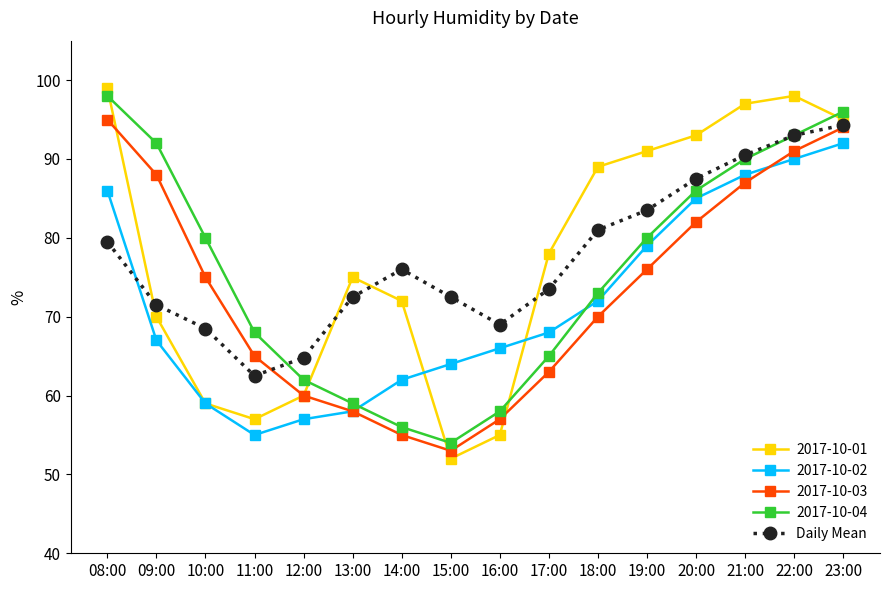

In 2017-10-01, how many points are higher than both neighbors (excluding endpoints)?

2